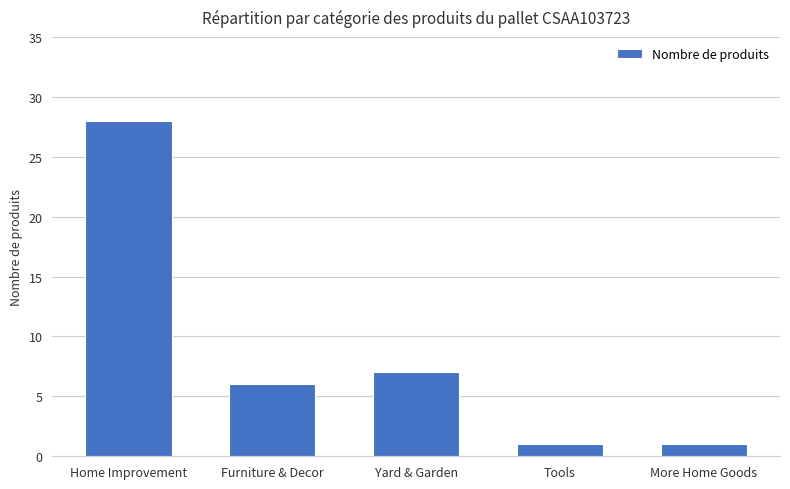

What is the label of the 2nd bar from the left?

Furniture & Decor